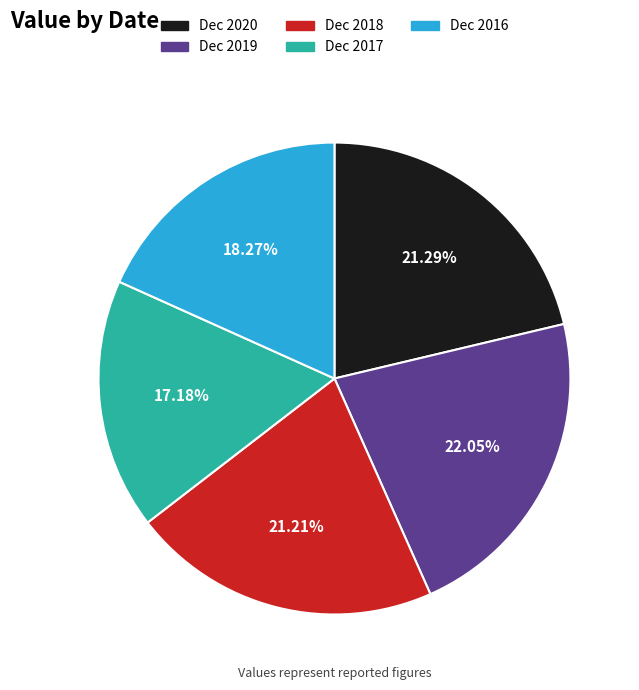

Do Dec 2016 and Dec 2019 together represent more than half of the pie?

No